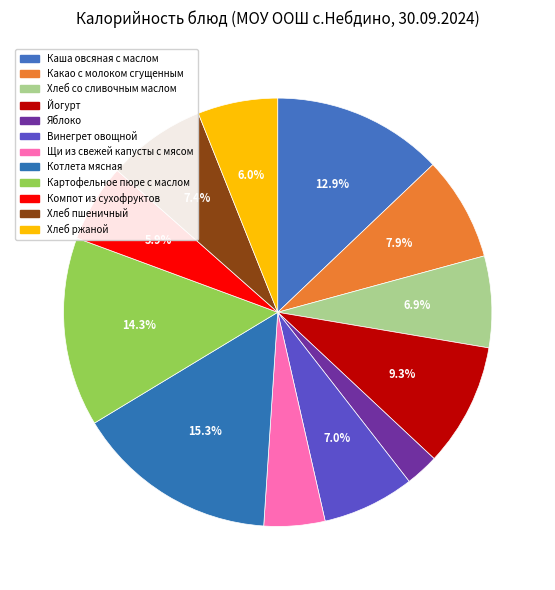

Approximately how many times larger is the value at Хлеб пшеничный compared to Компот из сухофруктов?

1.3